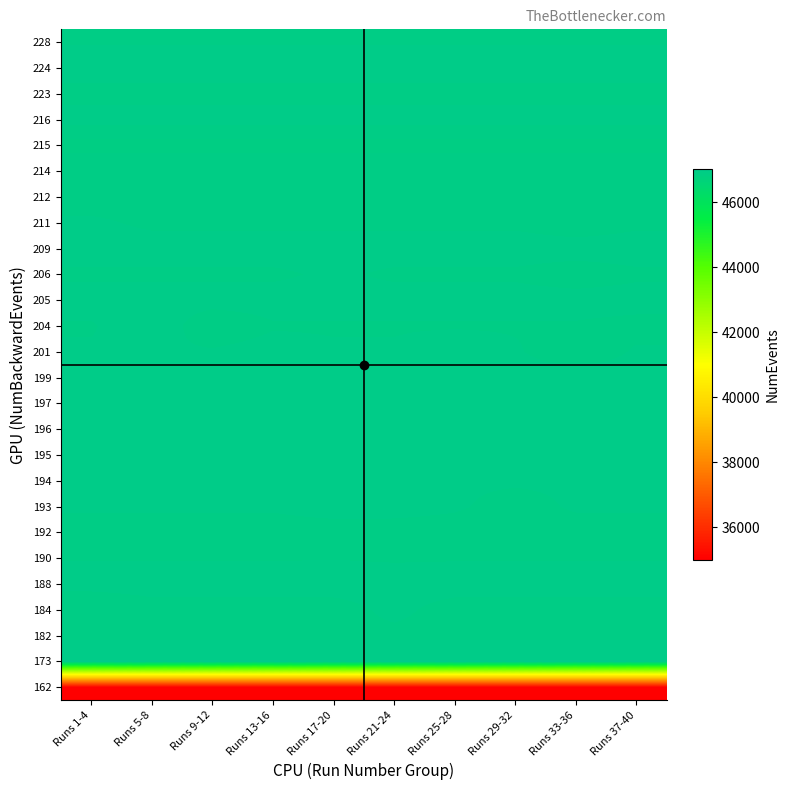

Which category has the highest value across all series?

Runs 1-4